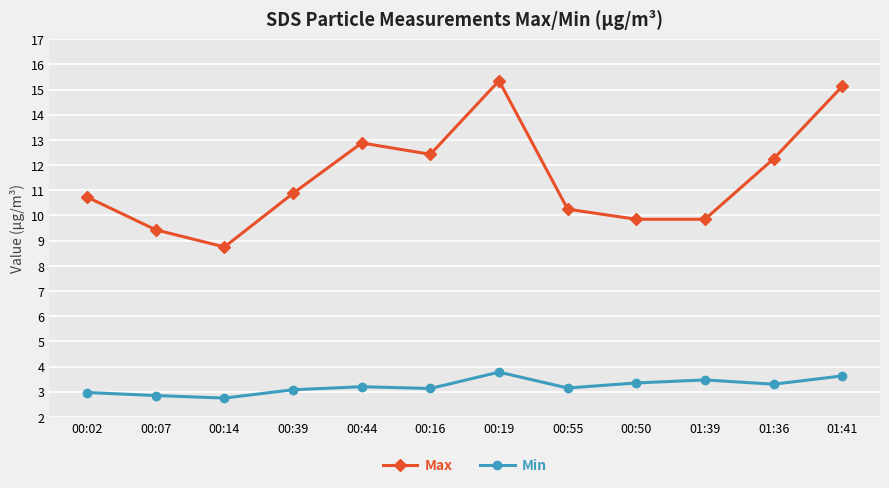

True or false: Max and Min cross at least once.

False